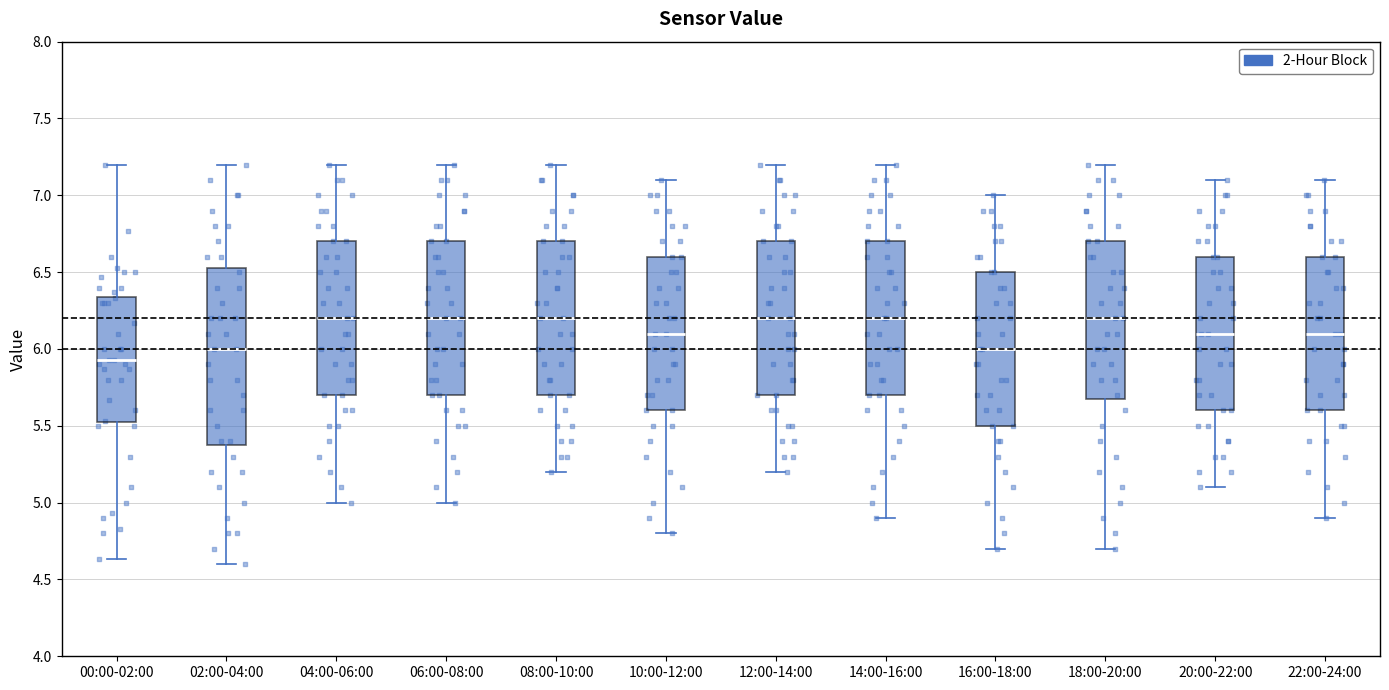

Reading left to right, transcribe this box plot: for each box, give where its median line is, the range the box spans, and where its two whiskers end, as read against the y-axis. The values are not printed on the chart, so give them approximately, as read against the axis.

00:00-02:00: median 5.95, box 5.50 to 6.35, whiskers 4.65 to 7.20
02:00-04:00: median 6.00, box 5.40 to 6.55, whiskers 4.60 to 7.20
04:00-06:00: median 6.20, box 5.70 to 6.70, whiskers 5.00 to 7.20
06:00-08:00: median 6.20, box 5.70 to 6.70, whiskers 5.00 to 7.20
08:00-10:00: median 6.20, box 5.70 to 6.70, whiskers 5.20 to 7.20
10:00-12:00: median 6.10, box 5.60 to 6.60, whiskers 4.80 to 7.10
12:00-14:00: median 6.20, box 5.70 to 6.70, whiskers 5.20 to 7.20
14:00-16:00: median 6.20, box 5.70 to 6.70, whiskers 4.90 to 7.20
16:00-18:00: median 6.00, box 5.50 to 6.50, whiskers 4.70 to 7.00
18:00-20:00: median 6.20, box 5.70 to 6.70, whiskers 4.70 to 7.20
20:00-22:00: median 6.10, box 5.60 to 6.60, whiskers 5.10 to 7.10
22:00-24:00: median 6.10, box 5.60 to 6.60, whiskers 4.90 to 7.10